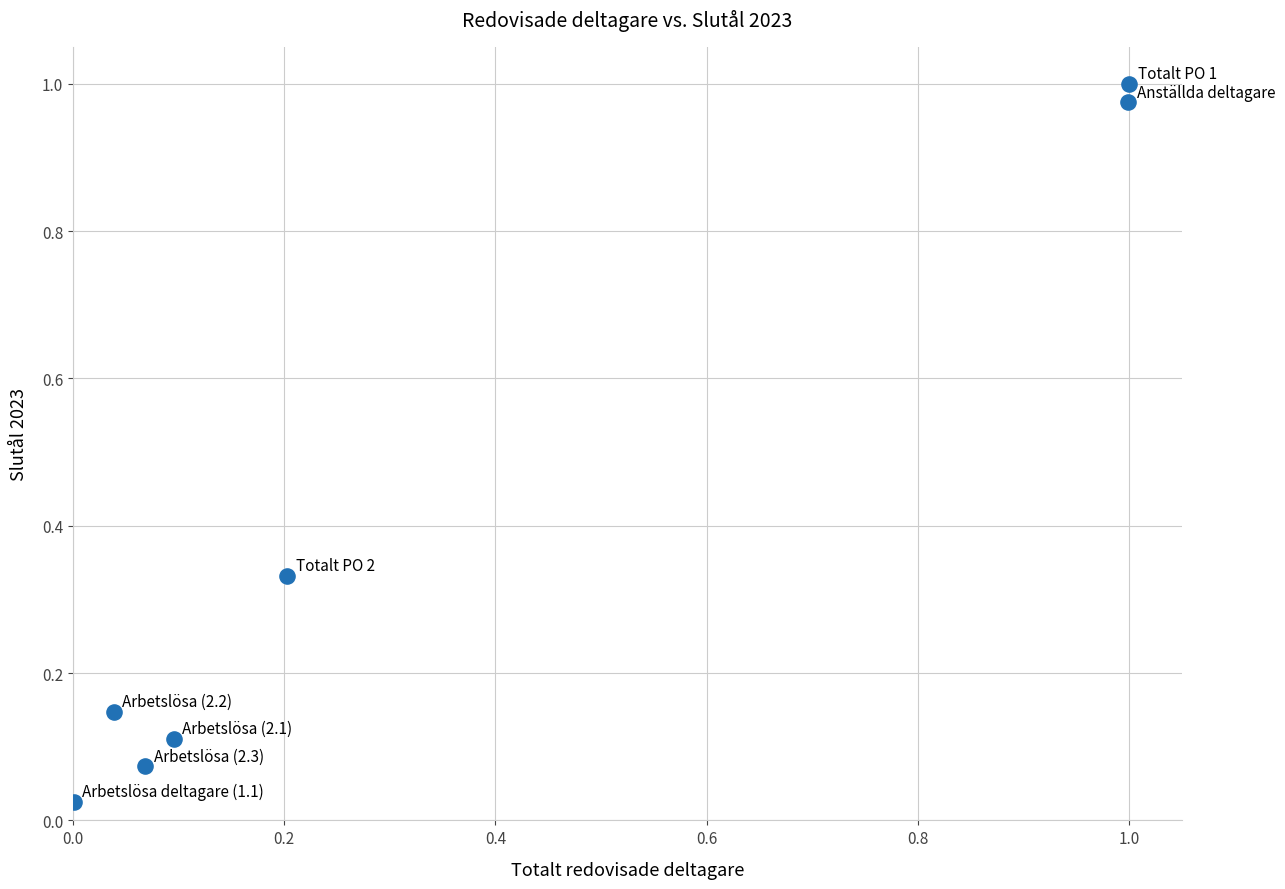

What is the average Y value?

0.4